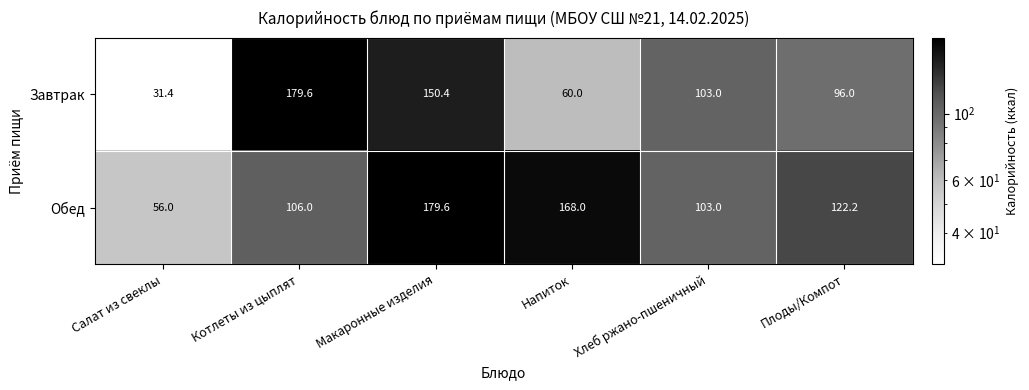

Is the value of Завтрак at Котлеты из цыплят greater than the value of Обед at Салат из свеклы?

Yes